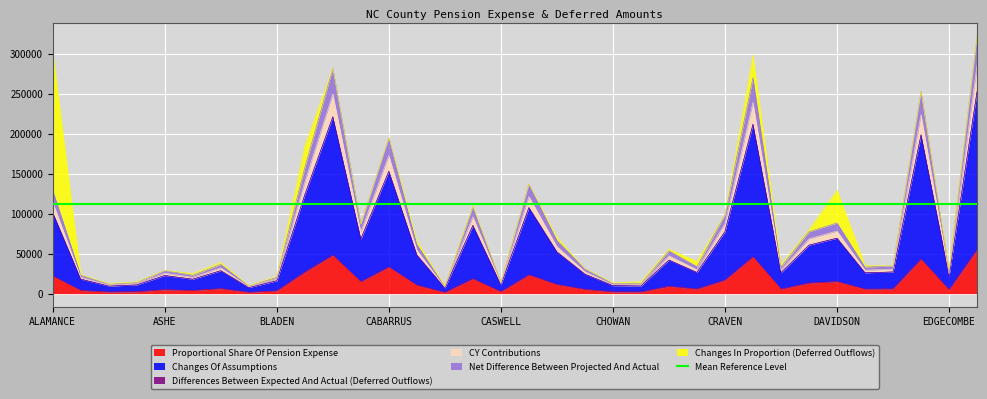

True or false: CY Contributions and Differences Between Expected And Actual (Deferred Outflows) cross at least once.

False